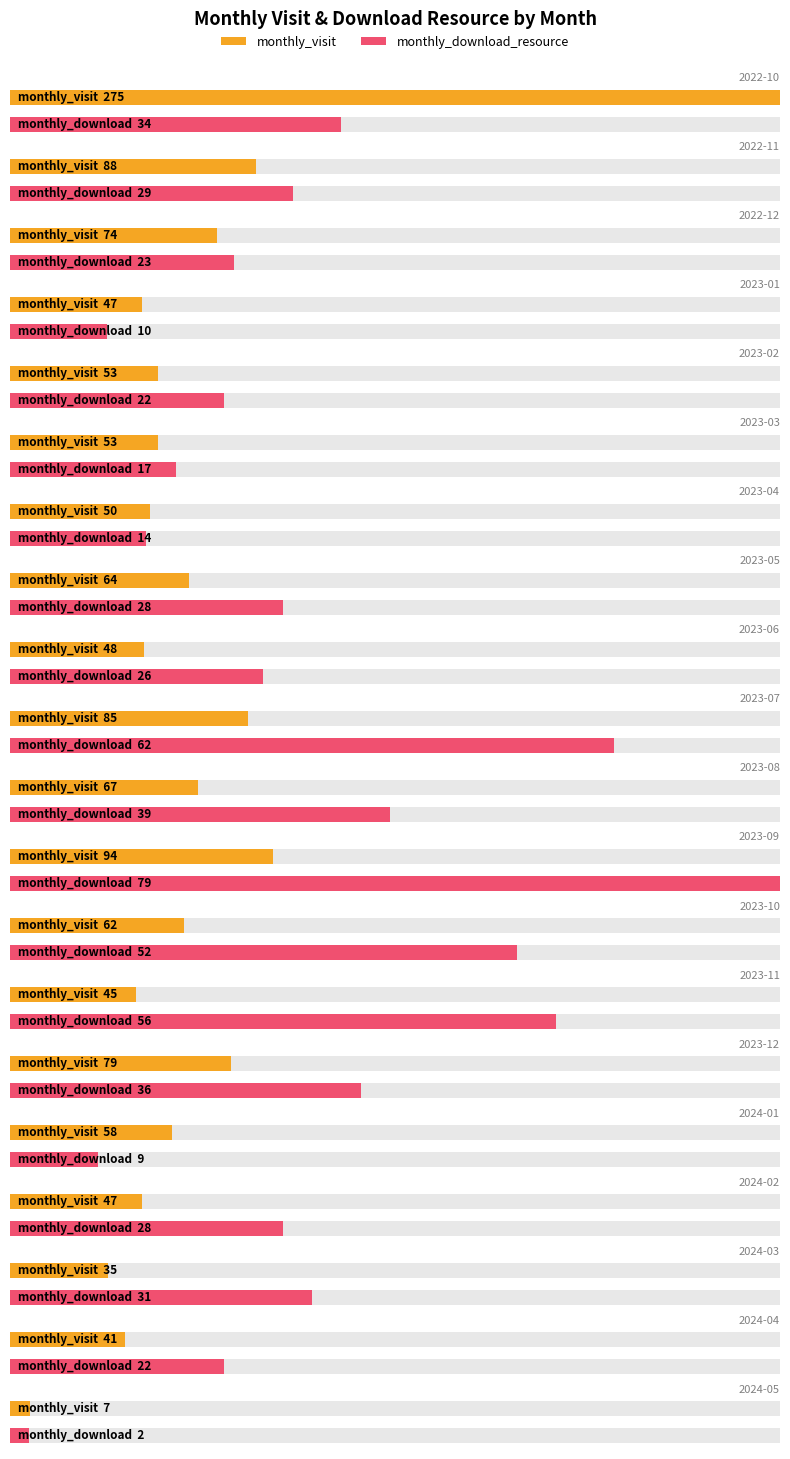

What is the average value of the monthly_visit series?

69